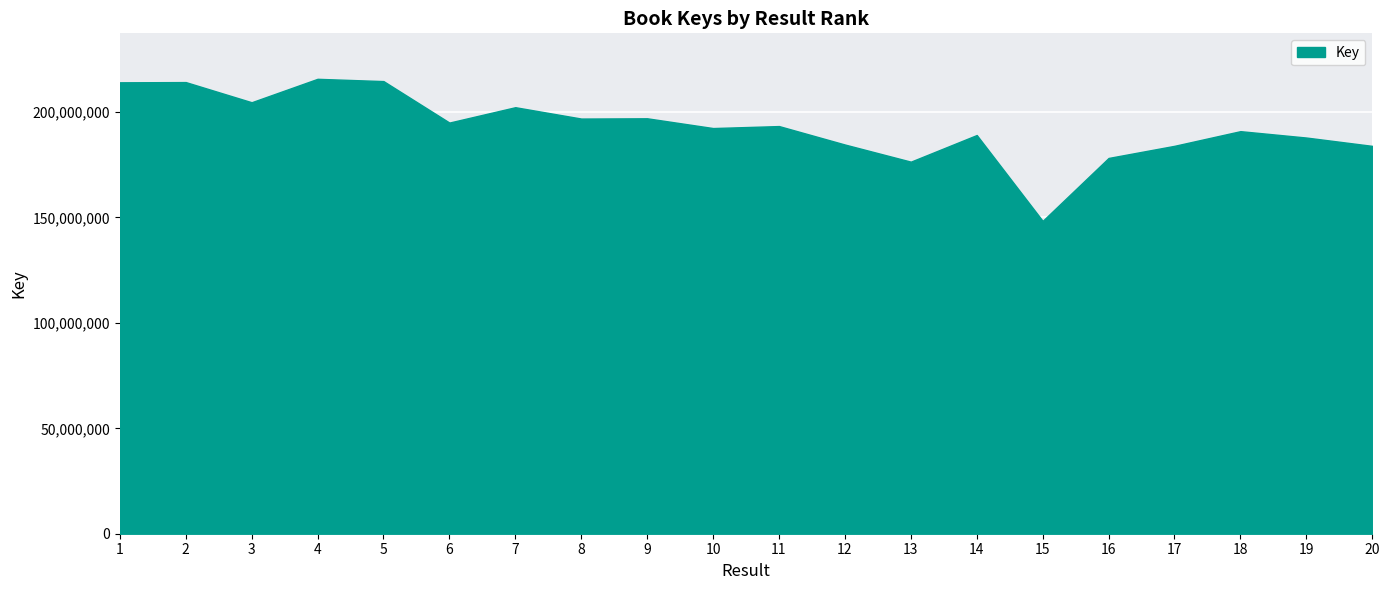

Read the value at 11, to the nearest 100.

193360100